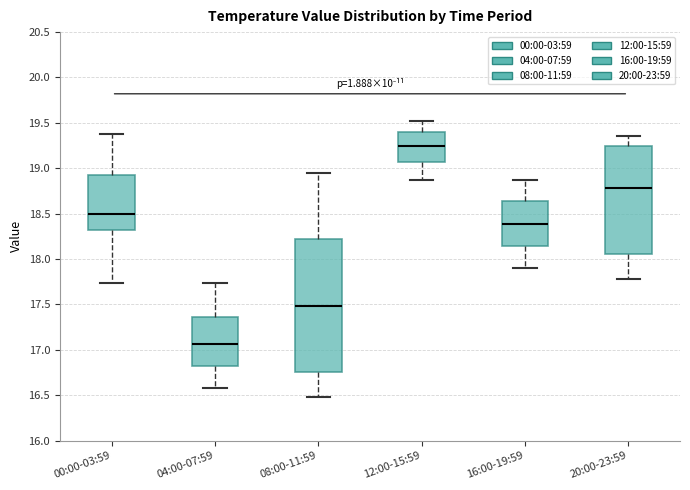

Where is the upper edge of the box for 00:00-03:59 on the y-axis? The values are not printed on the chart, so give them approximately, as read against the axis.

18.95